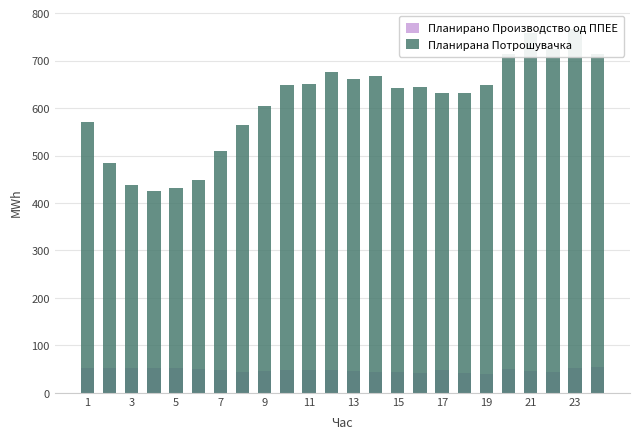

What are all the series names shown in the legend?

Планирано Производство од ППЕЕ, Планирана Потрошувачка